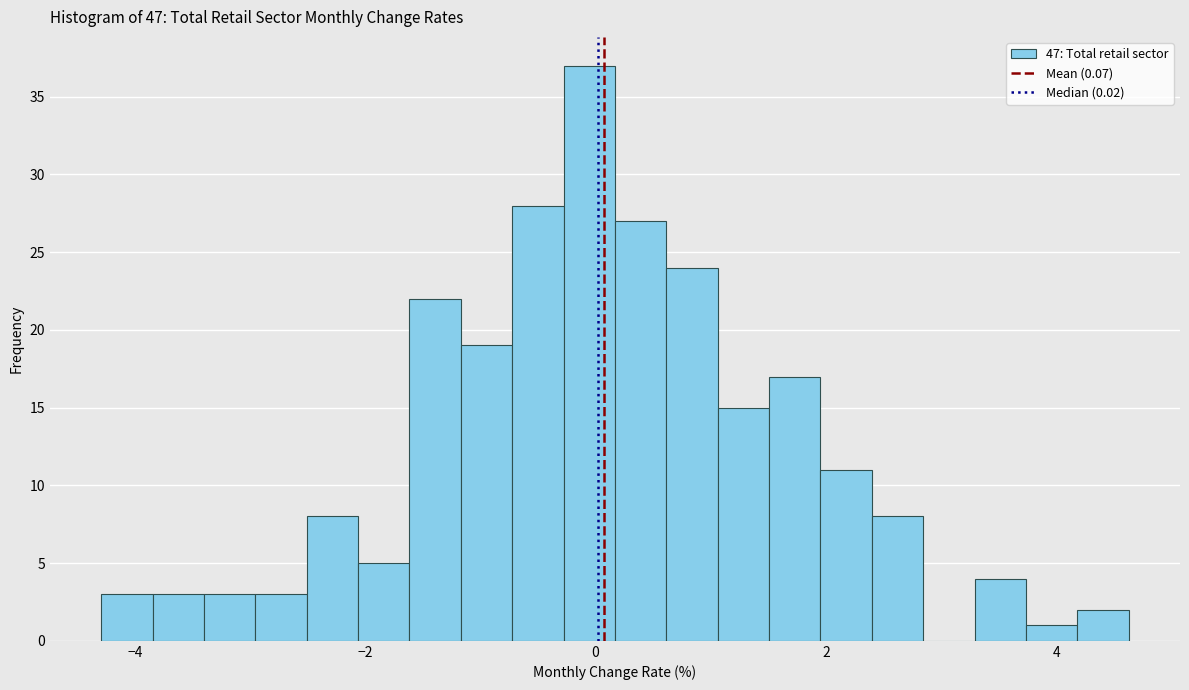

Around what value on the x-axis is the tallest bar? Give the approximate position of its centre, as read against the axis.

0.0